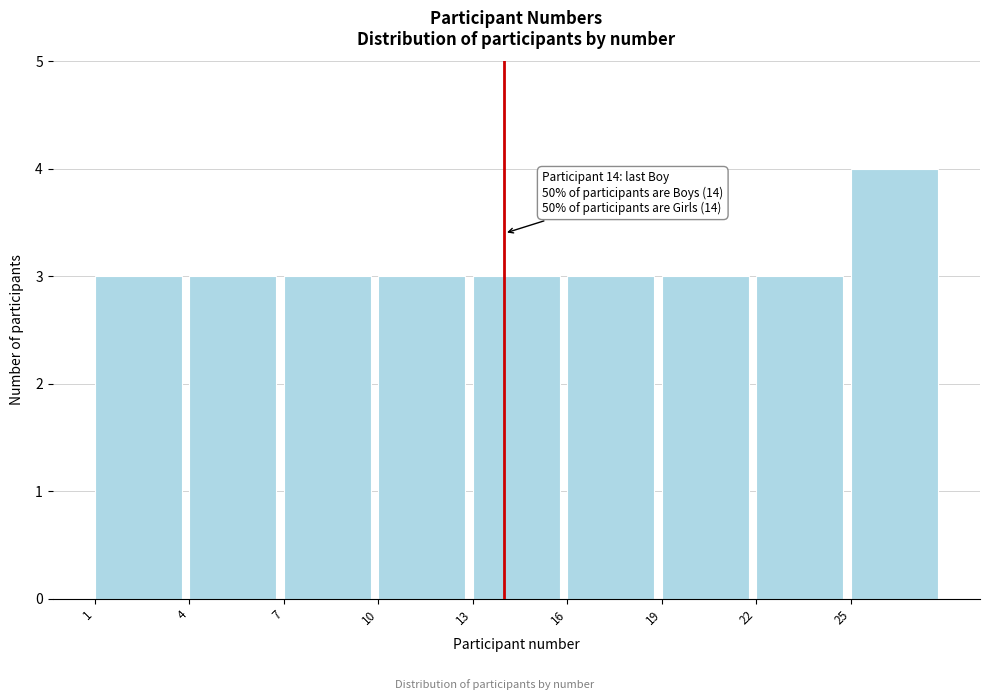

Over which range of the x-axis is the bar tallest?

25 to 28